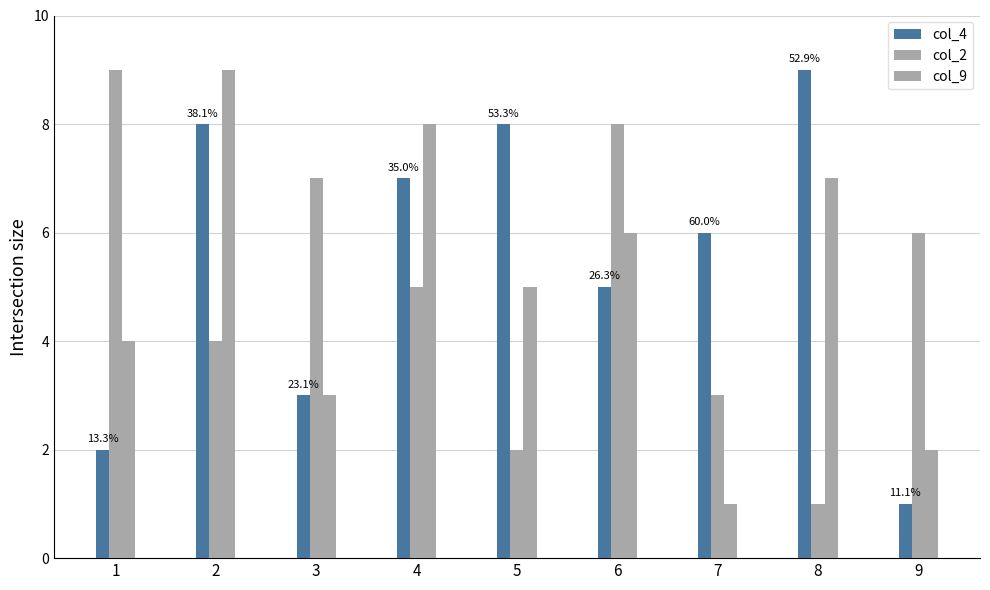

How many categories are shown in the chart?

9